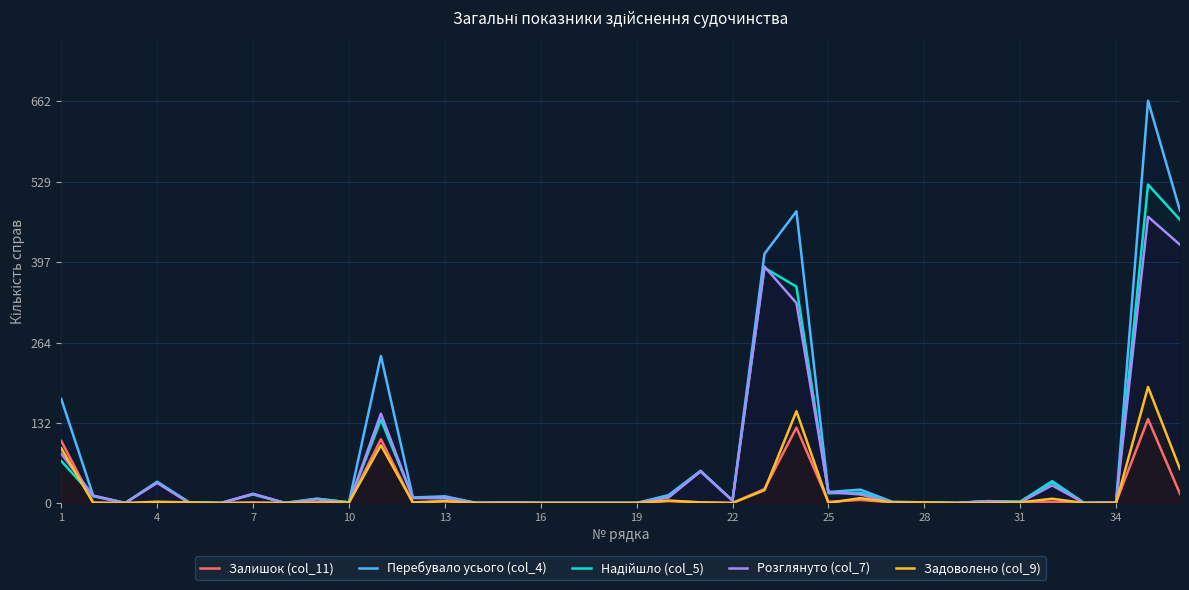

What is the greatest value displayed?

662